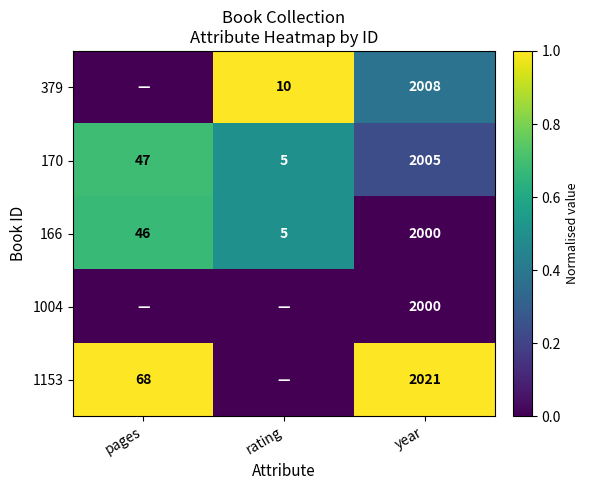

At which label is 166 closest to 1002?

pages